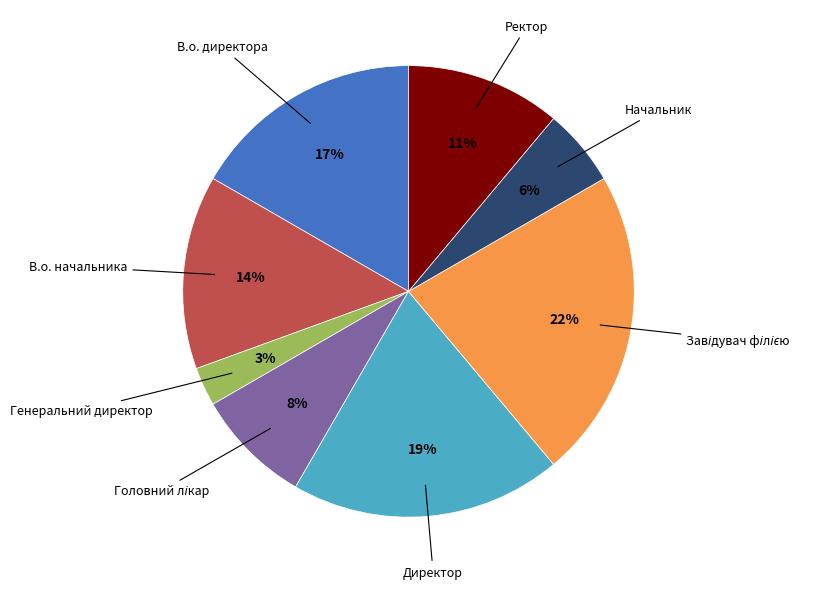

To the nearest percent, what is the average slice percentage?

12%